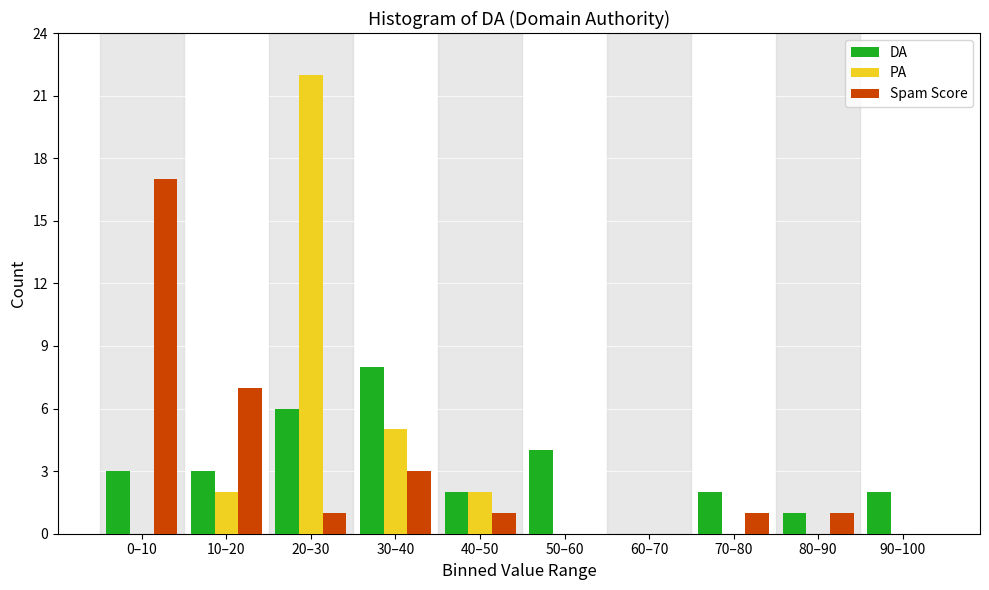

Reading left to right, transcribe all the data shown in this chart.

DA: 0–10=3	10–20=3	20–30=6	30–40=8	40–50=2	50–60=4	60–70=0	70–80=2	80–90=1	90–100=2
PA: 0–10=0	10–20=2	20–30=22	30–40=5	40–50=2	50–60=0	60–70=0	70–80=0	80–90=0	90–100=0
Spam Score: 0–10=17	10–20=7	20–30=1	30–40=3	40–50=1	50–60=0	60–70=0	70–80=1	80–90=1	90–100=0